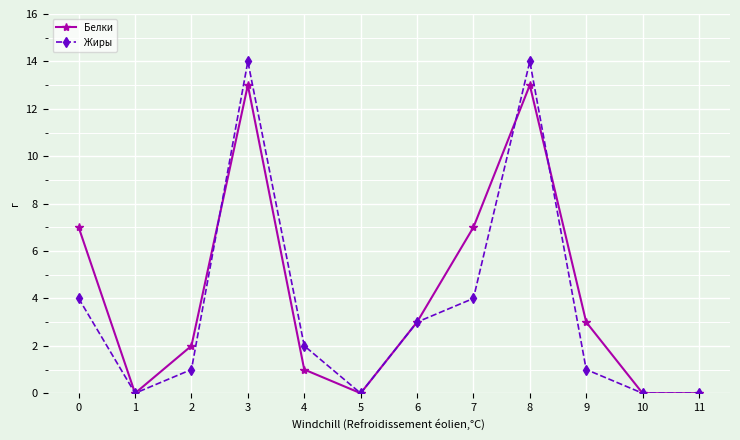

Reading right to left, list all the values displayed in this chart.

Белки: 0	0	3	13	7	3	0	1	13	2	0	7
Жиры: 0	0	1	14	4	3	0	2	14	1	0	4